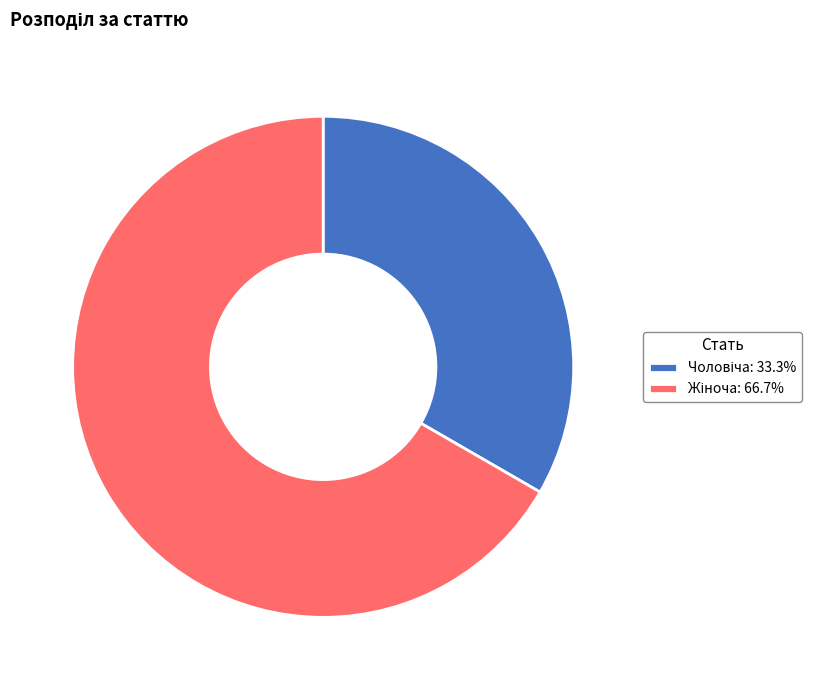

How many slices are in this pie chart?

2